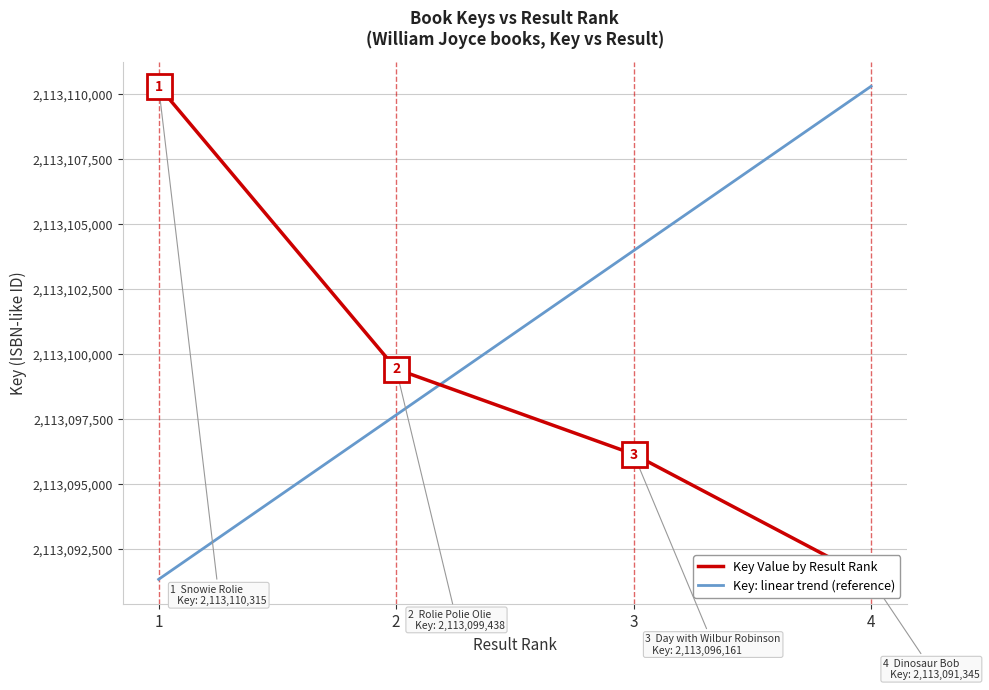

Which category has the highest value in the Key Value by Result Rank series?

1